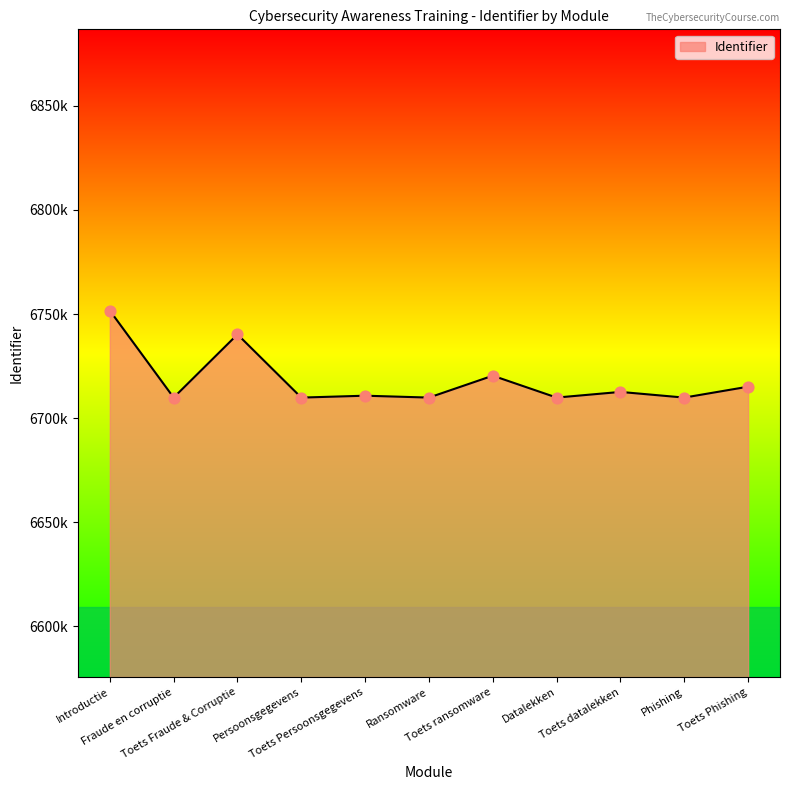

What is the change in value from Introductie to Datalekken?

-41791